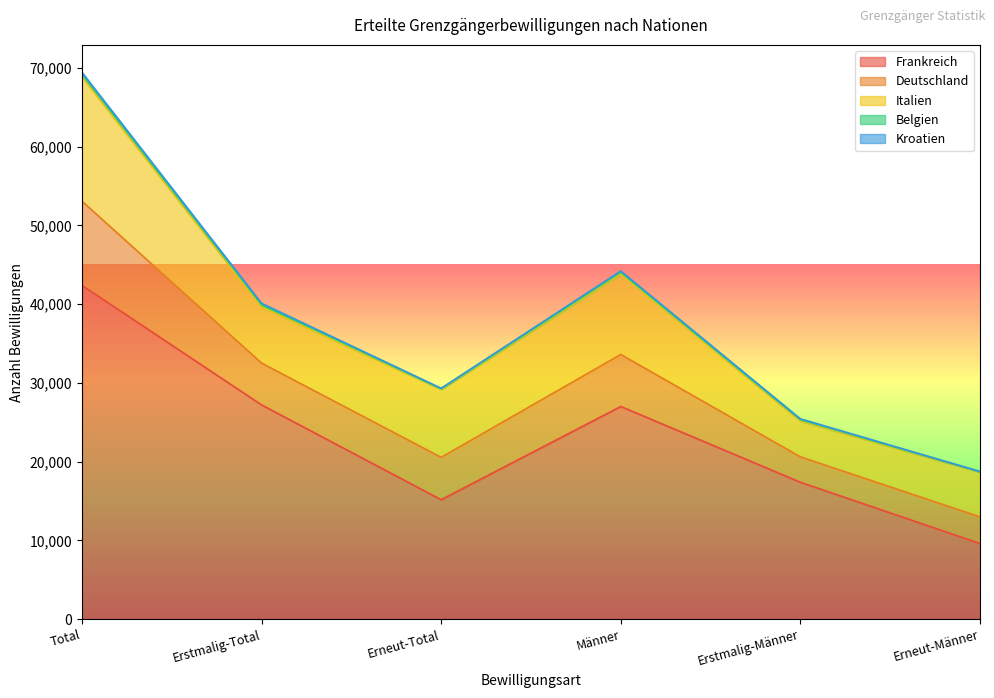

What is the sum of all Italien values?

51986